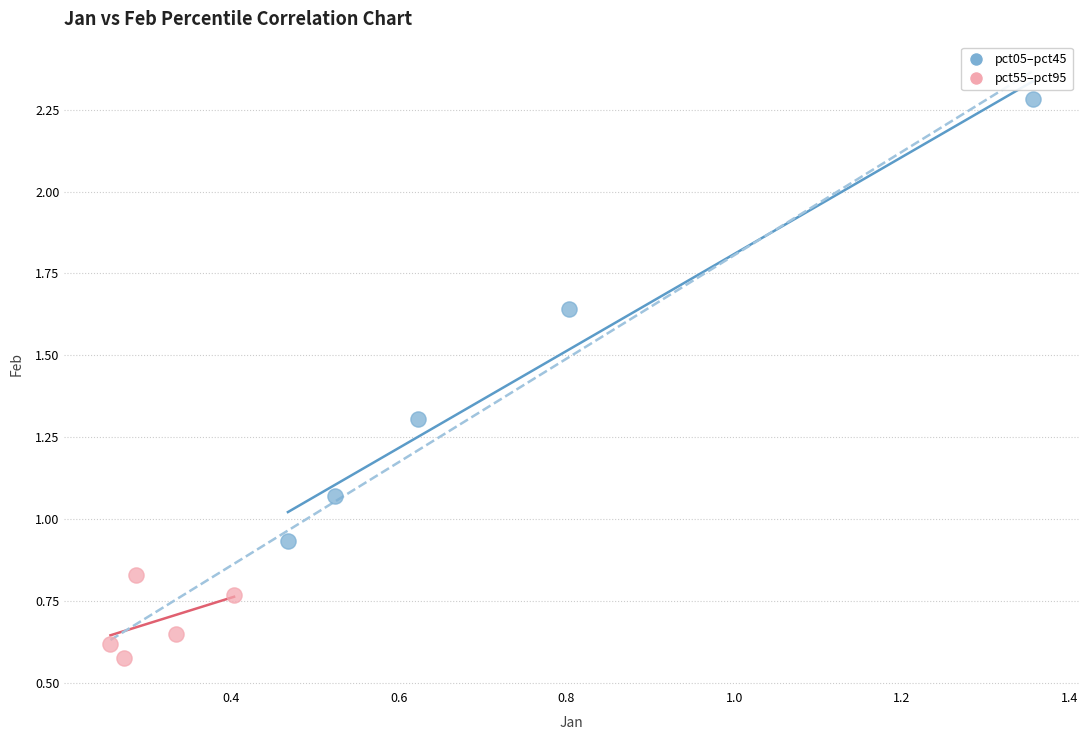

Which series has the largest Y range (max minus min)?

pct05–pct45